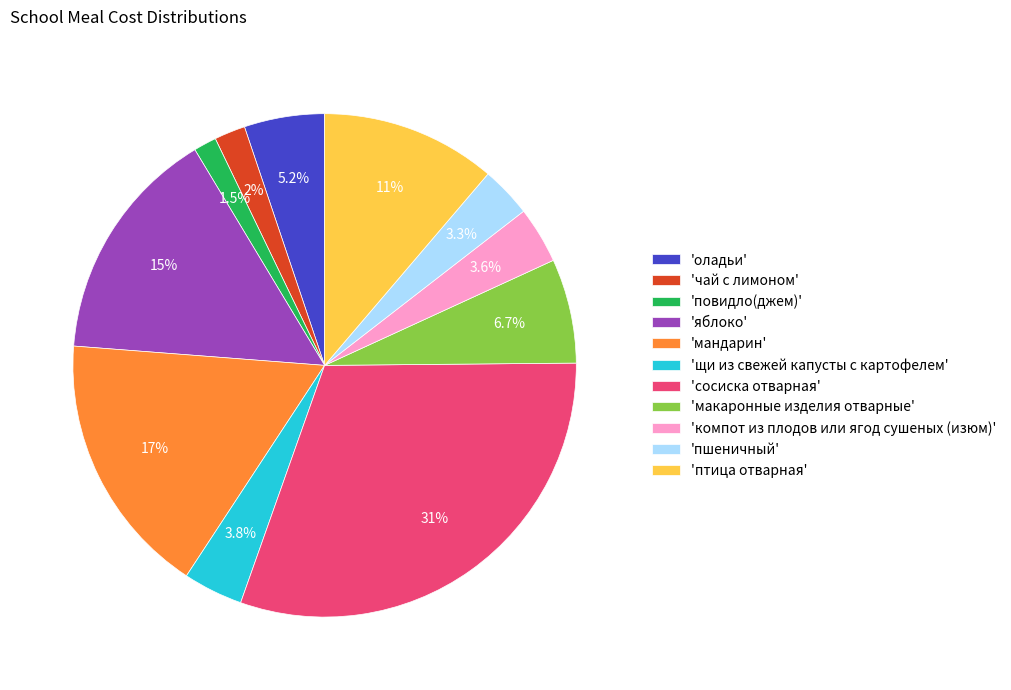

Is there any slice that represents more than half of the pie?

No